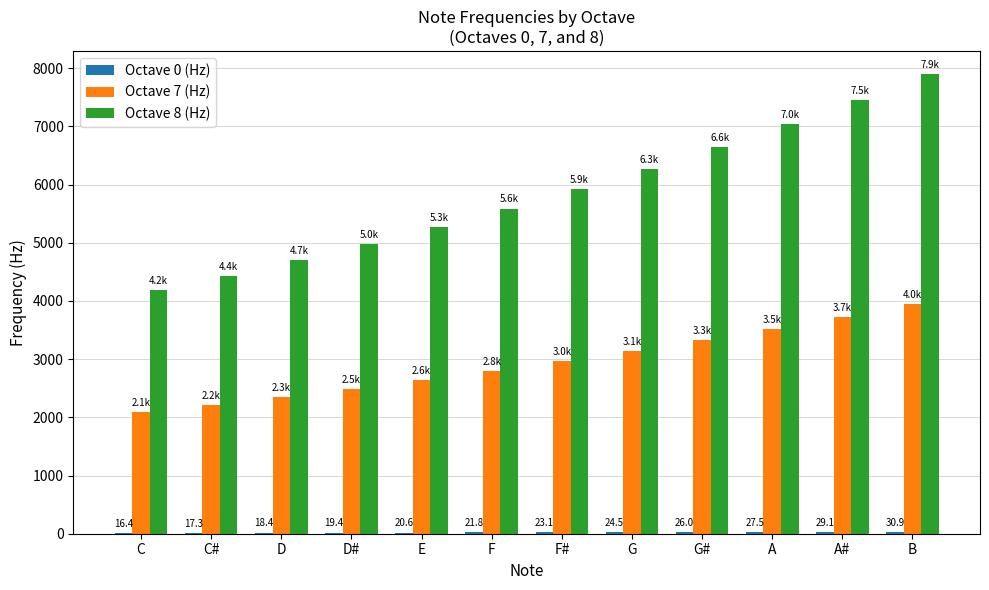

Which series has the largest total across all categories?

Octave 8 (Hz)